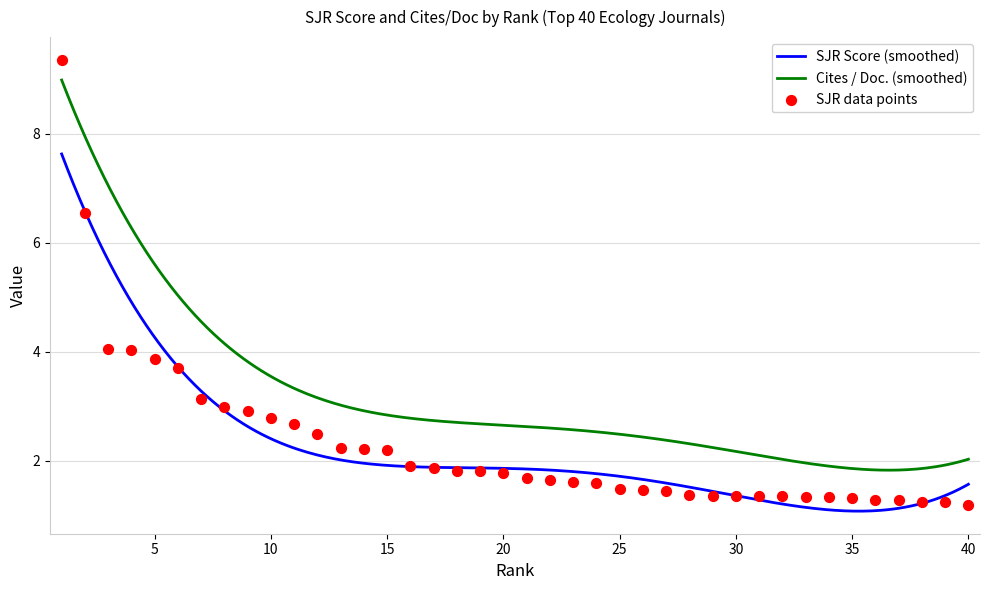

What is the change in value from 27 to 31?

-0.1